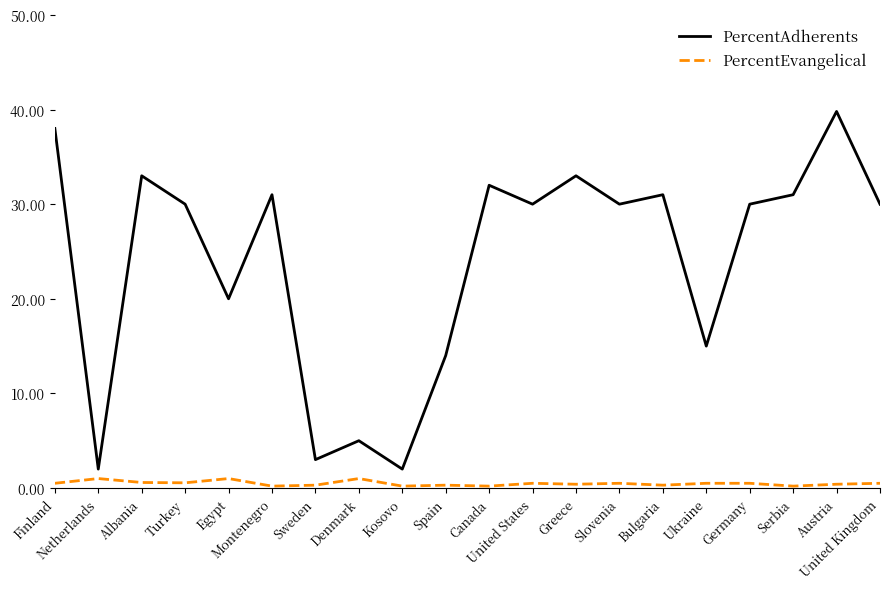

True or false: PercentEvangelical and PercentAdherents cross at least once.

False